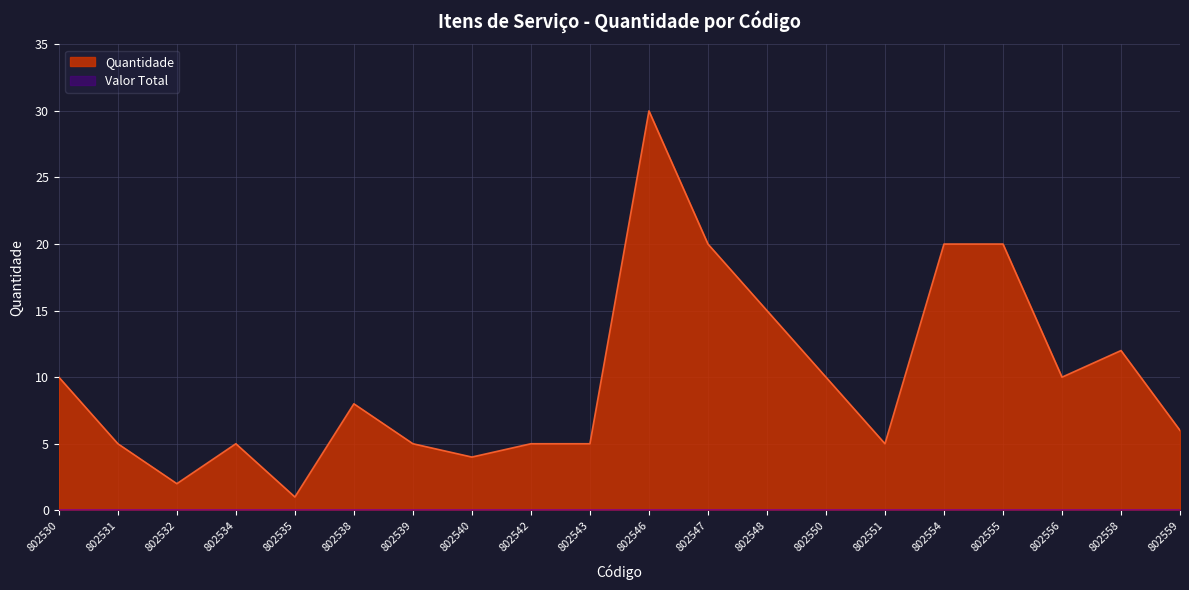

Reading right to left, transcribe all the data shown in this chart.

802559=6	802558=12	802556=10	802555=20	802554=20	802551=5	802550=10	802548=15	802547=20	802546=30	802543=5	802542=5	802540=4	802539=5	802538=8	802535=1	802534=5	802532=2	802531=5	802530=10